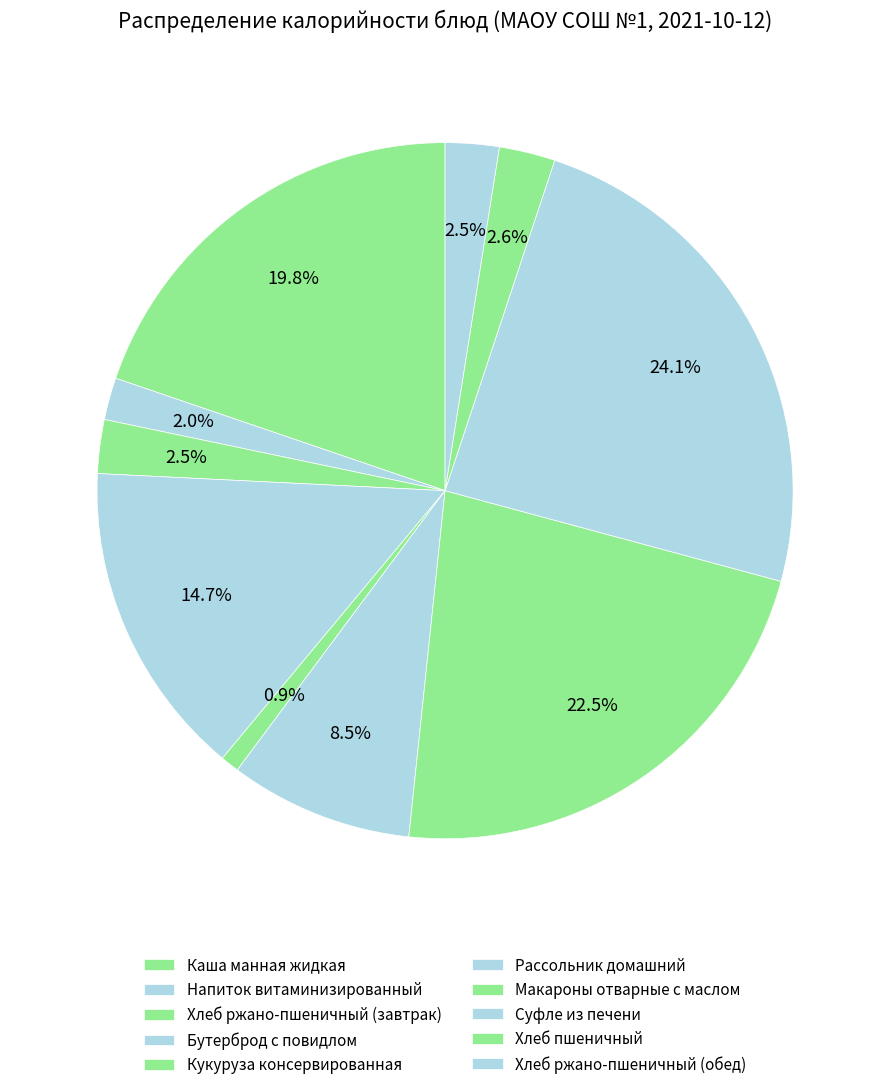

Count the number of slices in the pie.

10